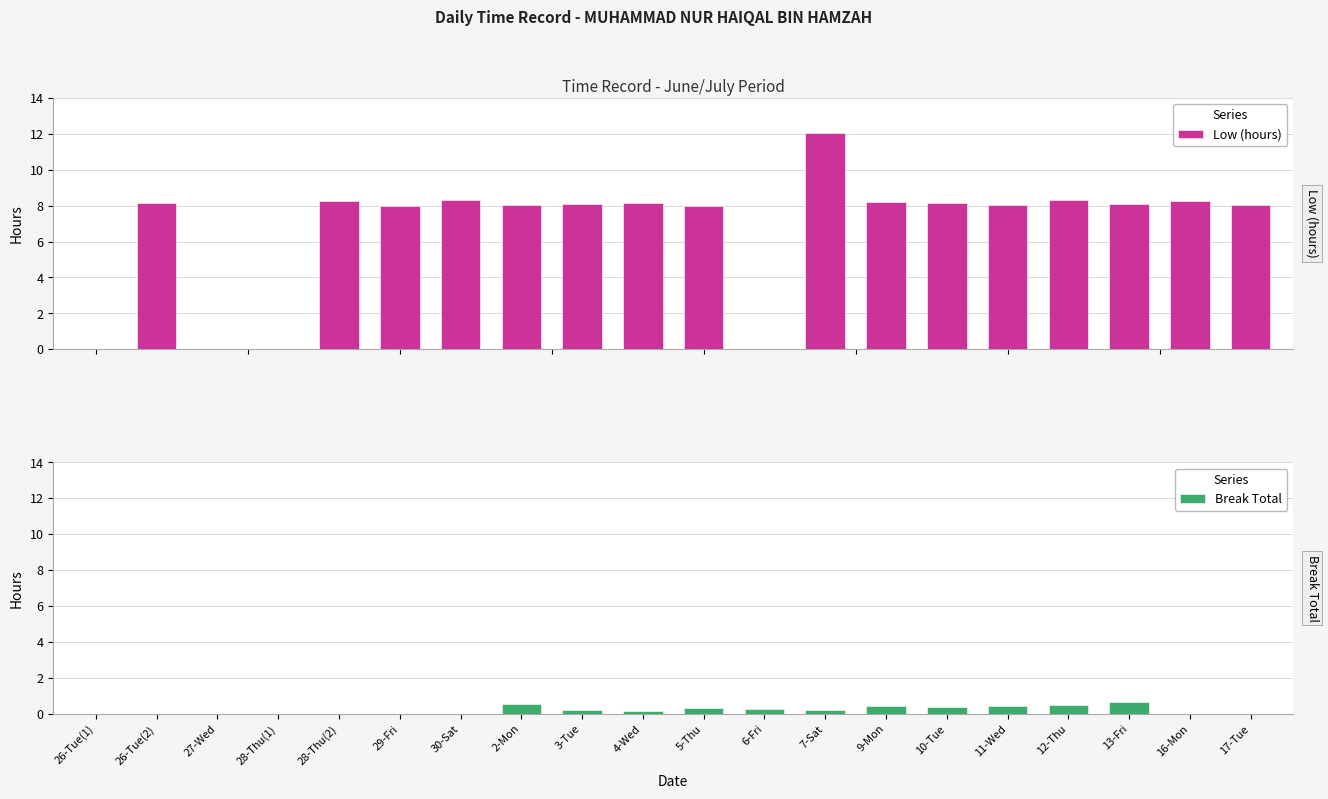

Reading left to right, extract all data points from this chart.

Low (hours): 26-Tue(1)=0.0	26-Tue(2)=8.1	27-Wed=0.0	28-Thu(1)=0.0	28-Thu(2)=8.2	29-Fri=8.0	30-Sat=8.3	2-Mon=8.0	3-Tue=8.1	4-Wed=8.2	5-Thu=8.0	6-Fri=0.0	7-Sat=12.1	9-Mon=8.2	10-Tue=8.1	11-Wed=8.1	12-Thu=8.3	13-Fri=8.1	16-Mon=8.2	17-Tue=8.1
Break Total: 26-Tue(1)=0.0	26-Tue(2)=0.0	27-Wed=0.0	28-Thu(1)=0.0	28-Thu(2)=0.0	29-Fri=0.0	30-Sat=0.0	2-Mon=0.6	3-Tue=0.2	4-Wed=0.1	5-Thu=0.3	6-Fri=0.3	7-Sat=0.2	9-Mon=0.5	10-Tue=0.4	11-Wed=0.4	12-Thu=0.5	13-Fri=0.7	16-Mon=0.0	17-Tue=0.0